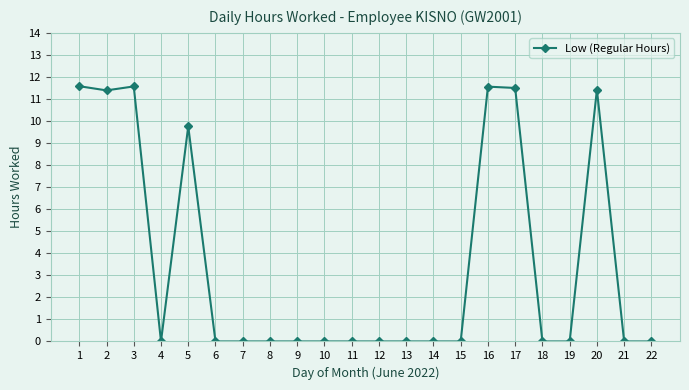

Reading right to left, transcribe all the data shown in this chart.

0.0	0.0	11.4	0.0	0.0	11.5	11.6	0.0	0.0	0.0	0.0	0.0	0.0	0.0	0.0	0.0	0.0	9.8	0.0	11.6	11.4	11.6